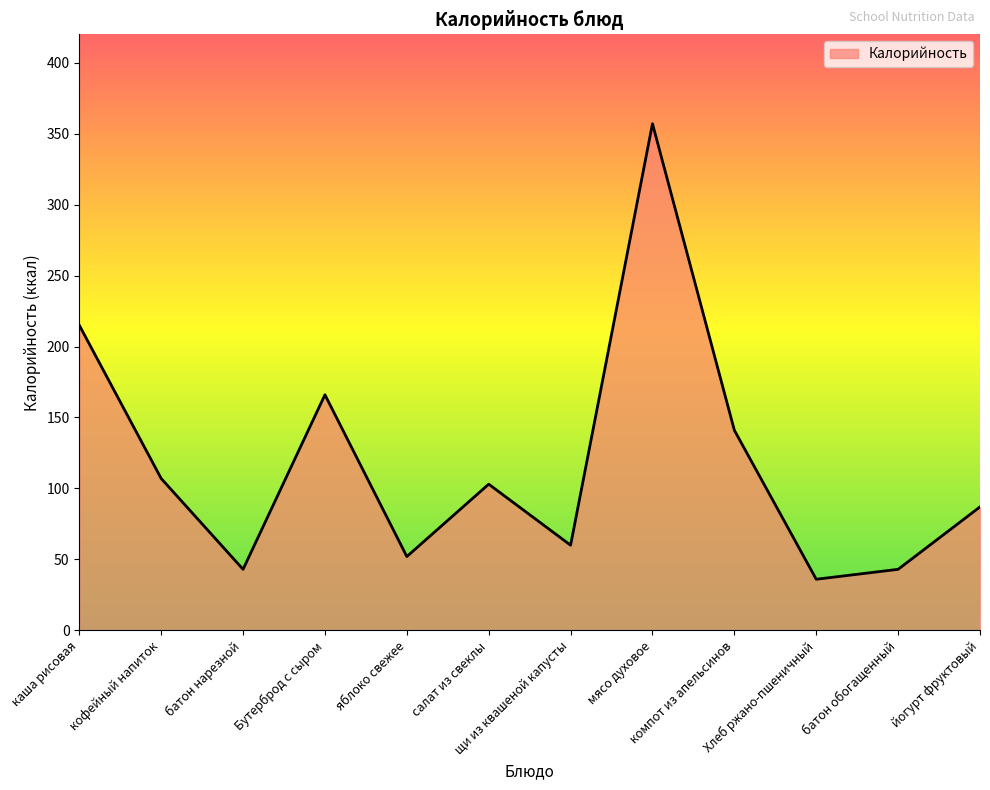

Reading left to right, extract all data points from this chart.

215	107	43	166	52	103	60	357	141	36	43	87